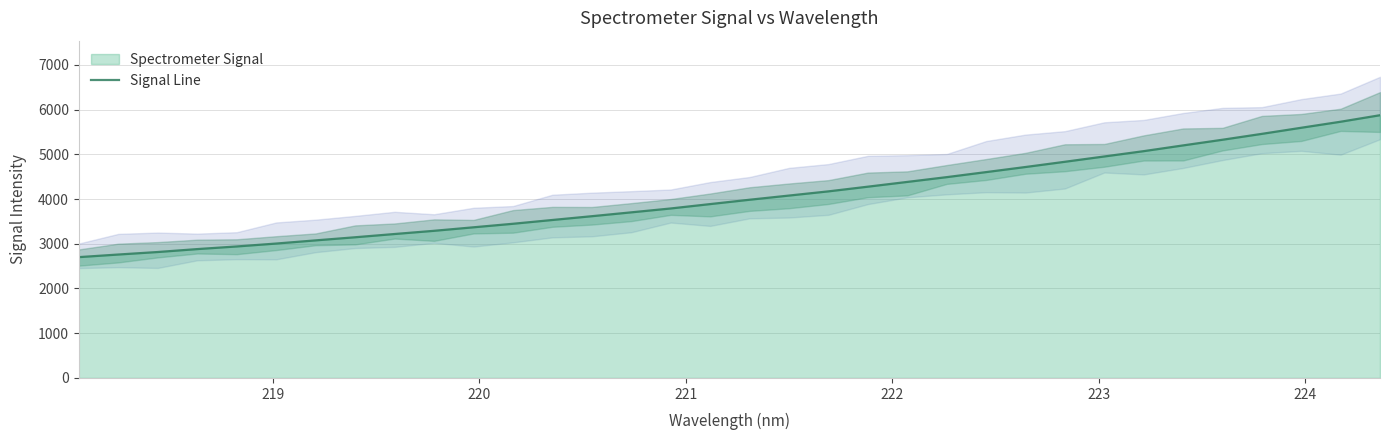

What is the difference between the maximum and second lowest values?

3114.2